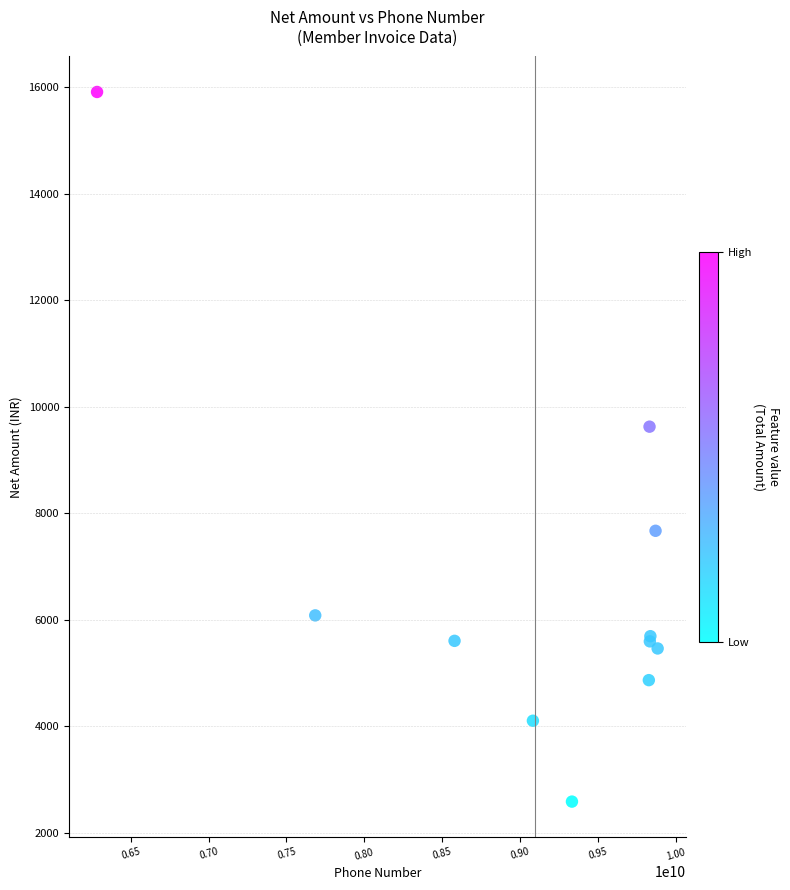

What Y value in the scatter plot is closest to 9245?

9623.2